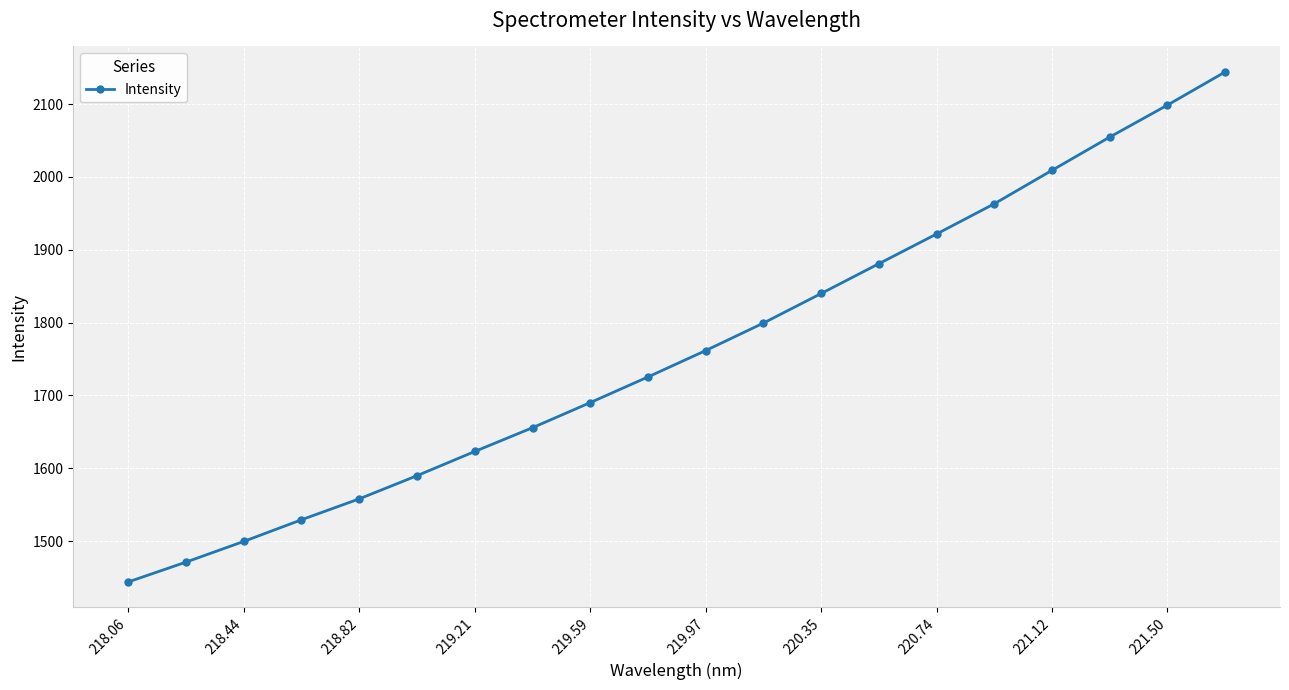

What is the maximum value shown in the chart?

2144.0